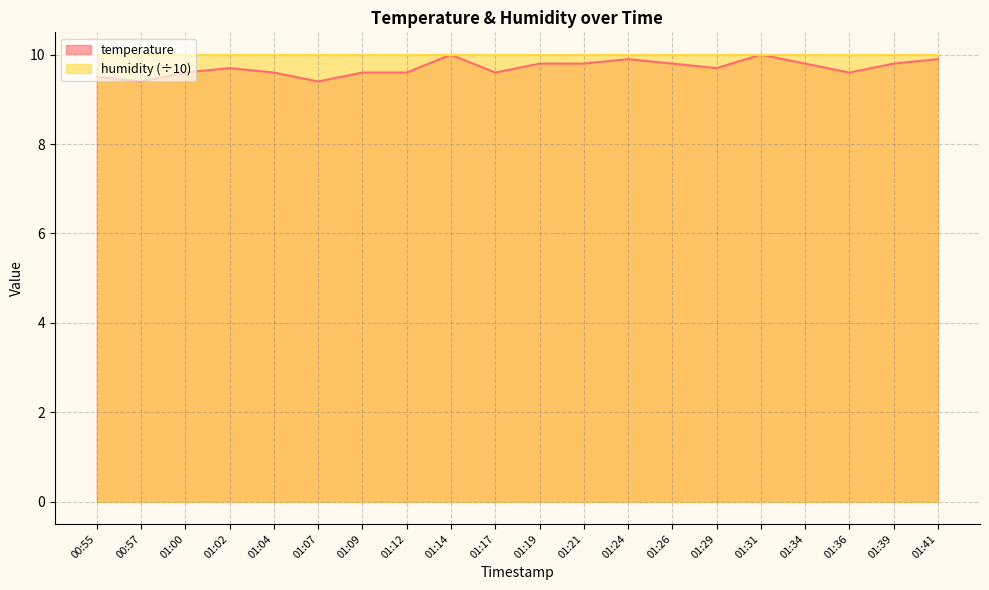

What is the greatest value displayed?

10.0